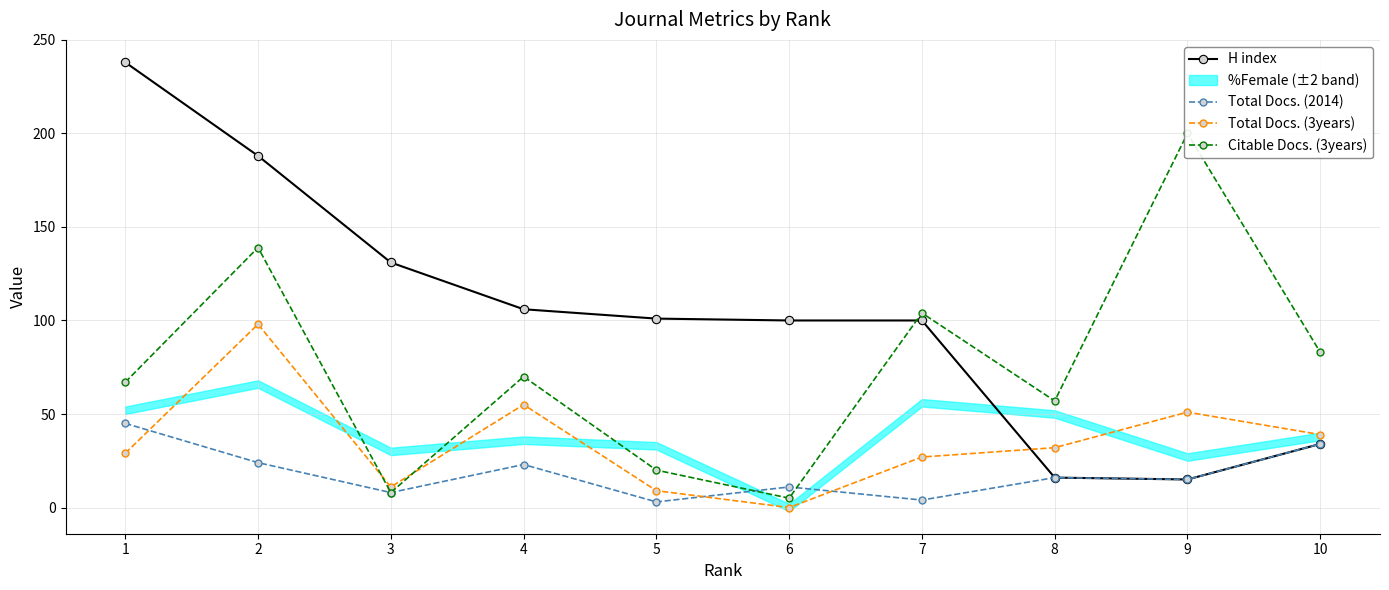

How many lines are shown in the chart?

4